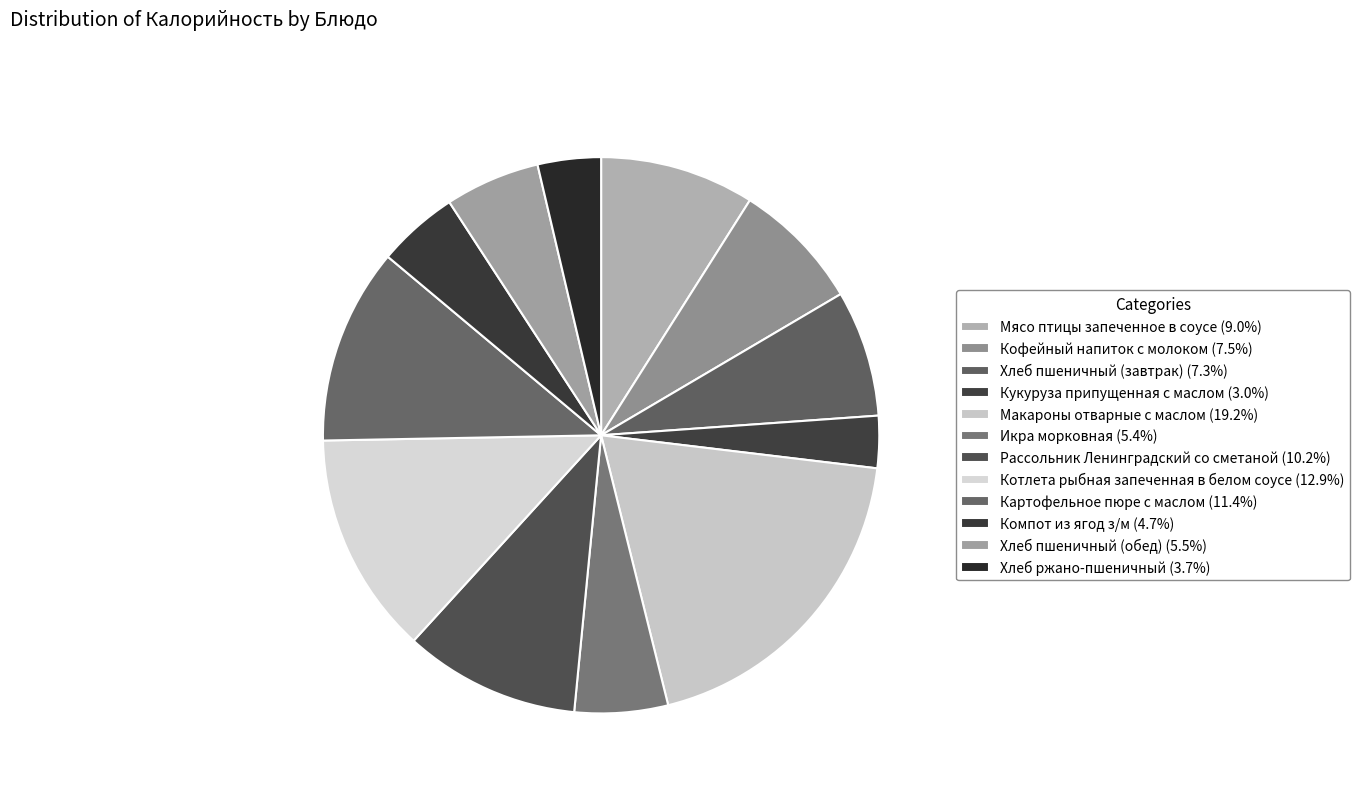

What is the total percentage of Рассольник Ленинградский со сметаной and Кукуруза припущенная с маслом?

13.3%